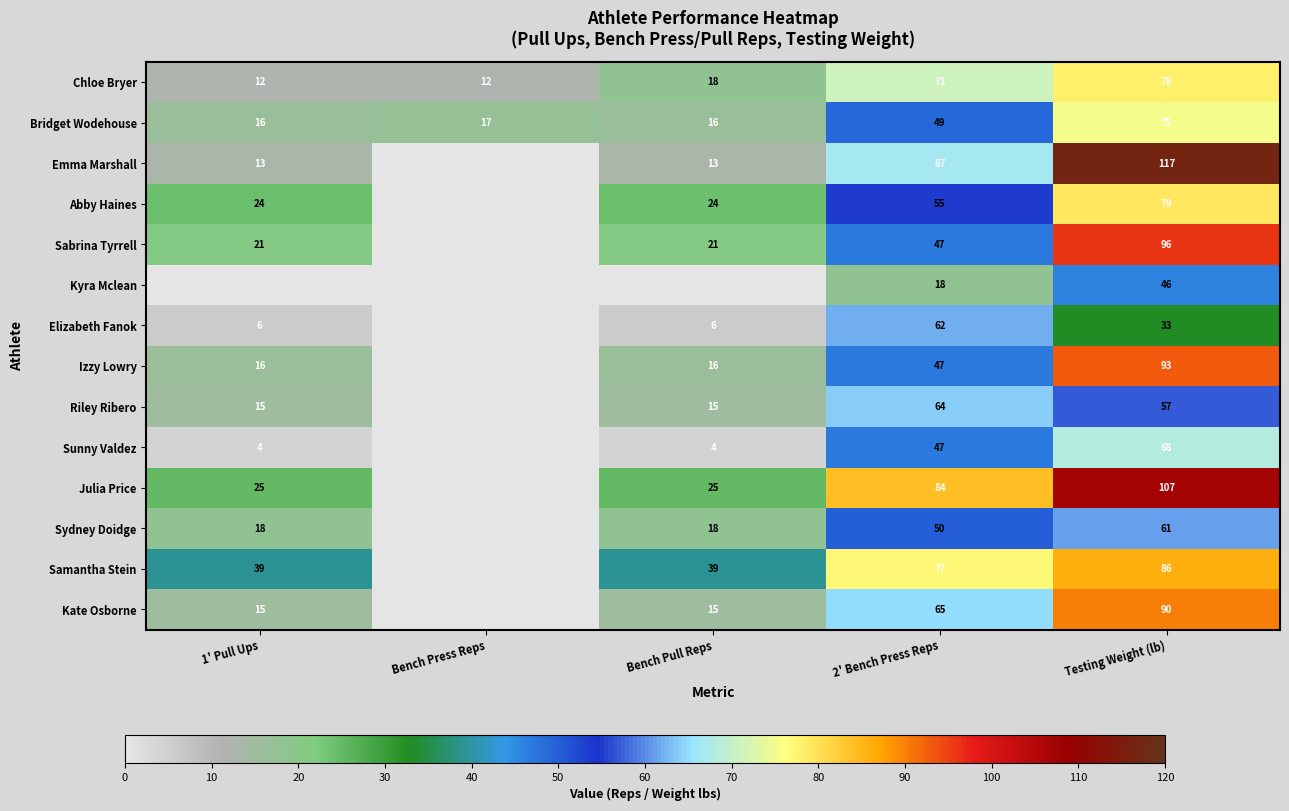

What is the difference between the Bridget Wodehouse values at 2' Bench Press Reps and 1' Pull Ups?

33